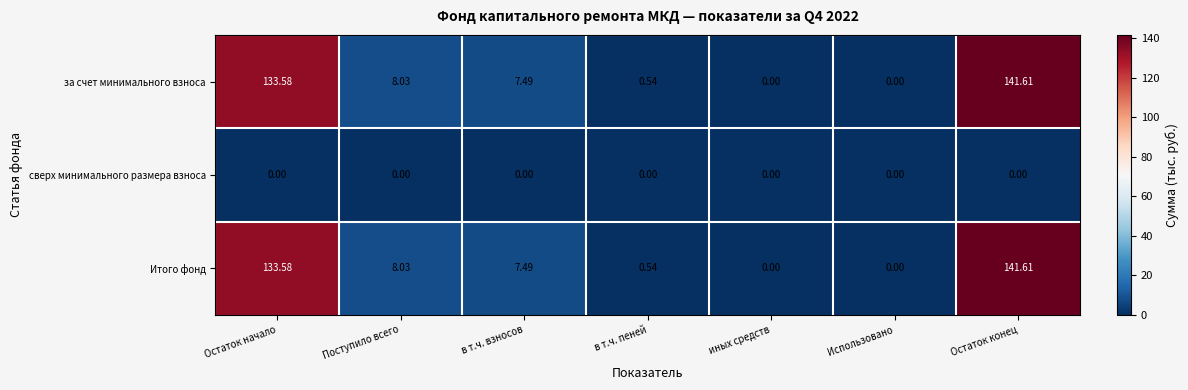

At which category is the sum across all series the highest?

Остаток конец